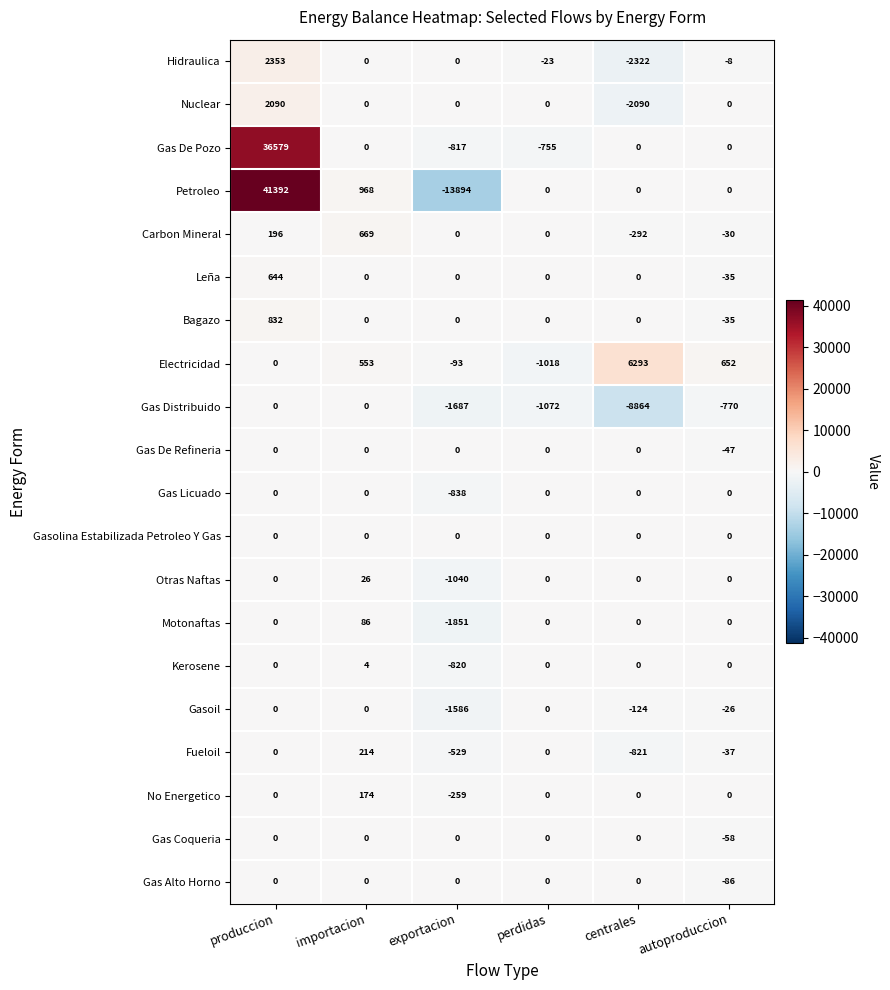

What is the approximate value of Nuclear at centrales?

-2090